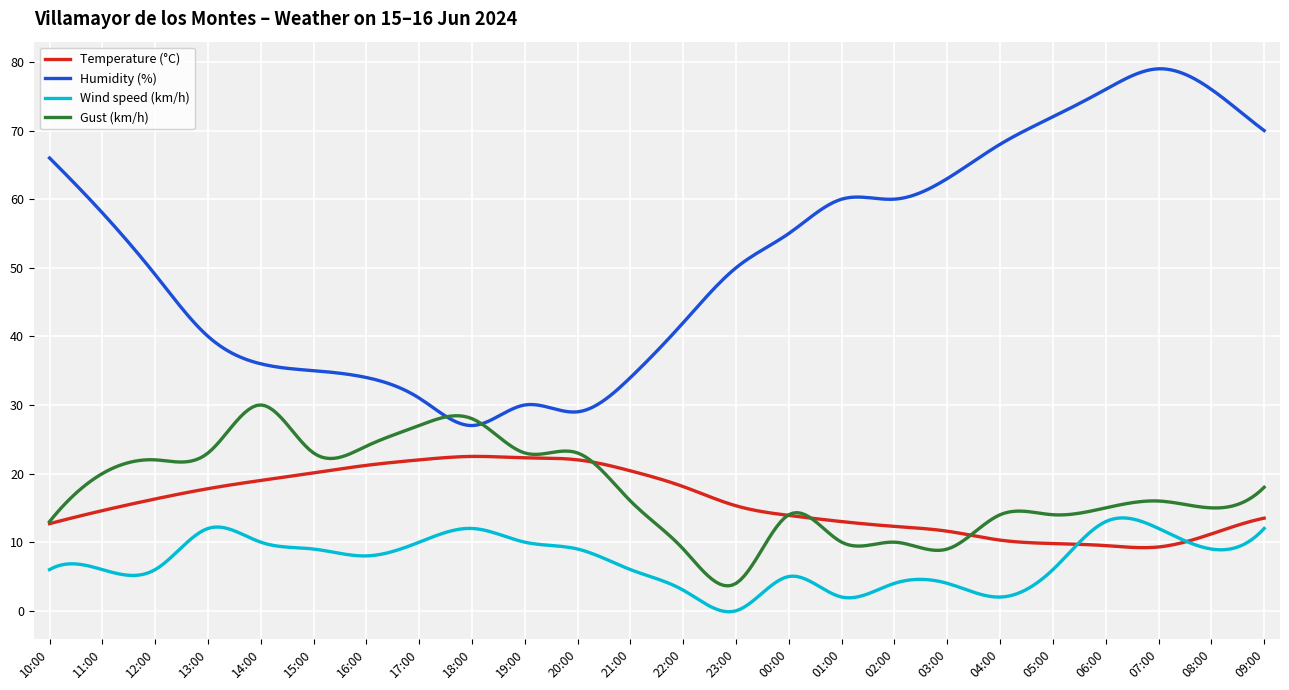

Which series has the largest range (max minus min)?

Humidity (%)